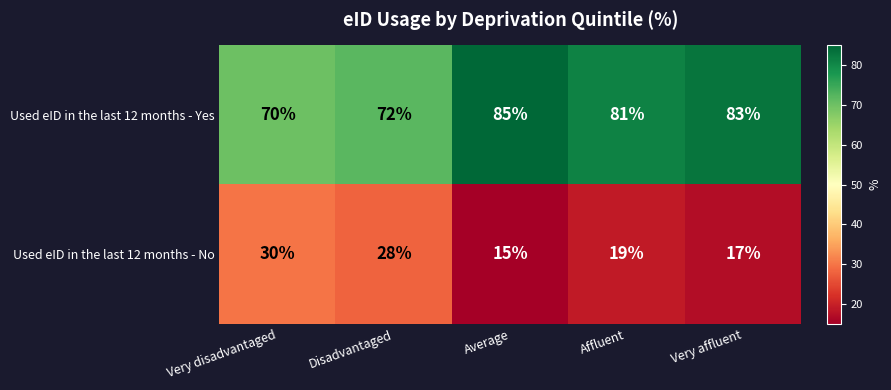

At Very disadvantaged, list the series in order from largest to smallest.

Used eID in the last 12 months - Yes, Used eID in the last 12 months - No